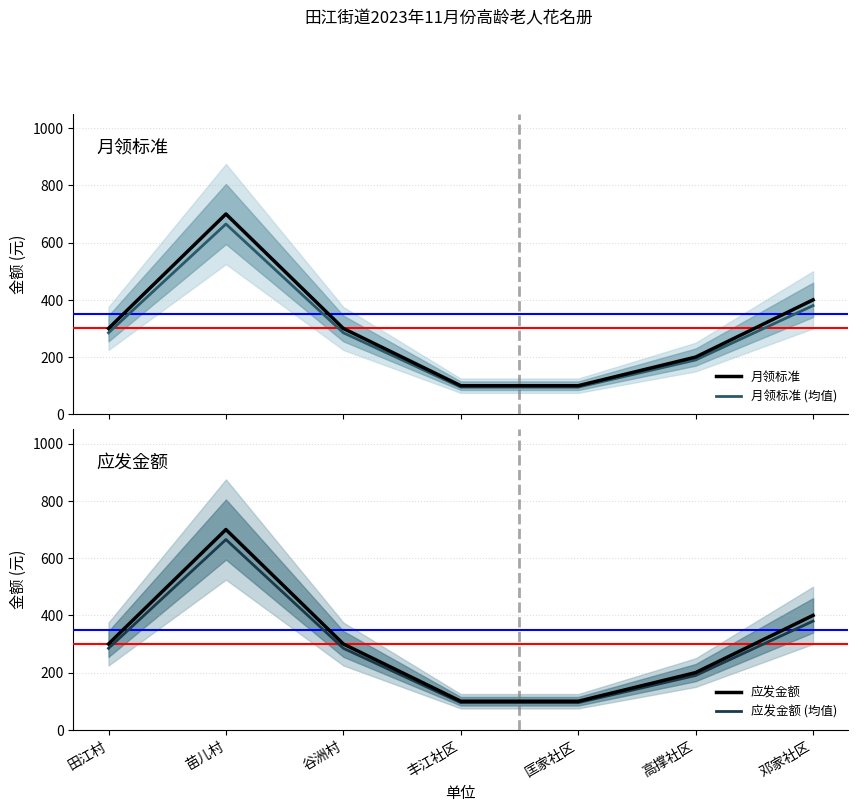

What is the minimum value for 月领标准 (均值)?

95